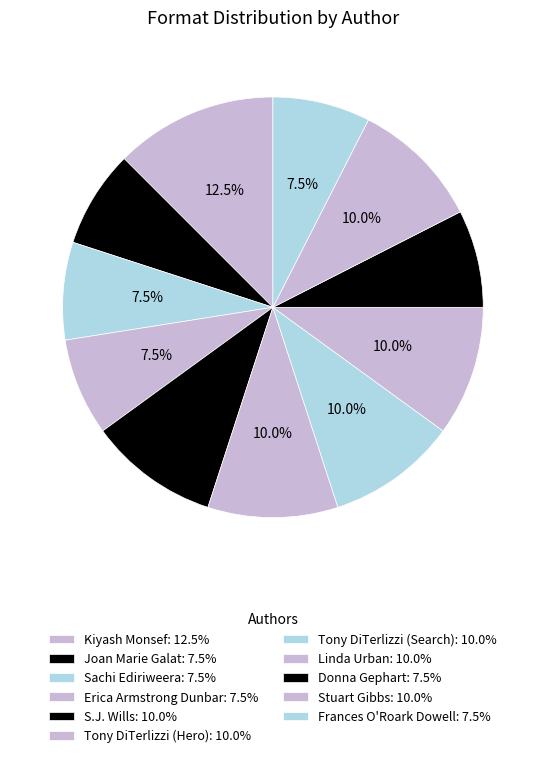

Which category has the smallest portion of the pie?

Joan Marie Galat